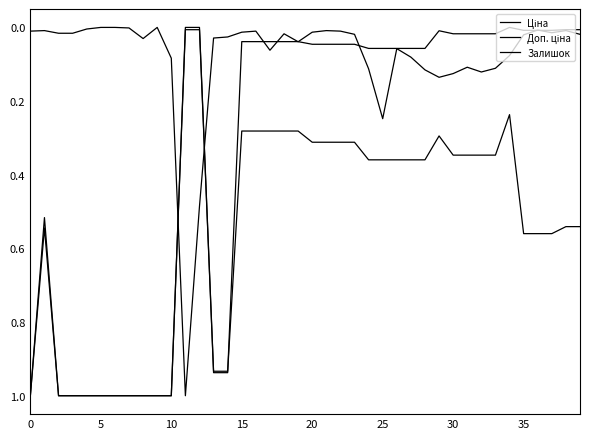

Where do Доп. ціна and Залишок first cross each other?

10 and 11